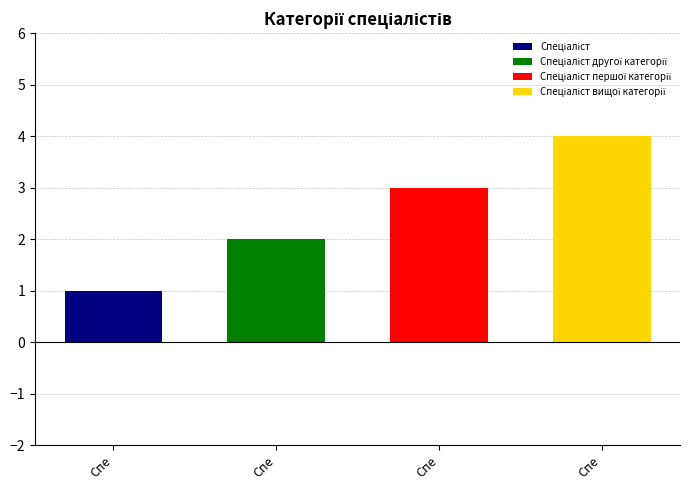

What is the sum of all values?

10